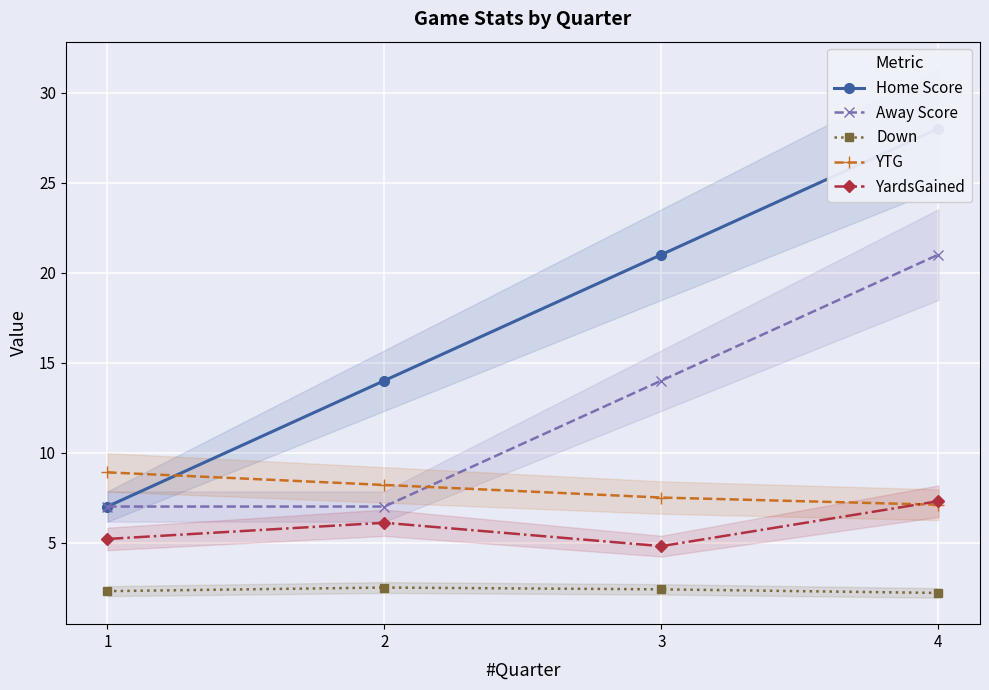

Which series has the widest spread of values?

Home Score